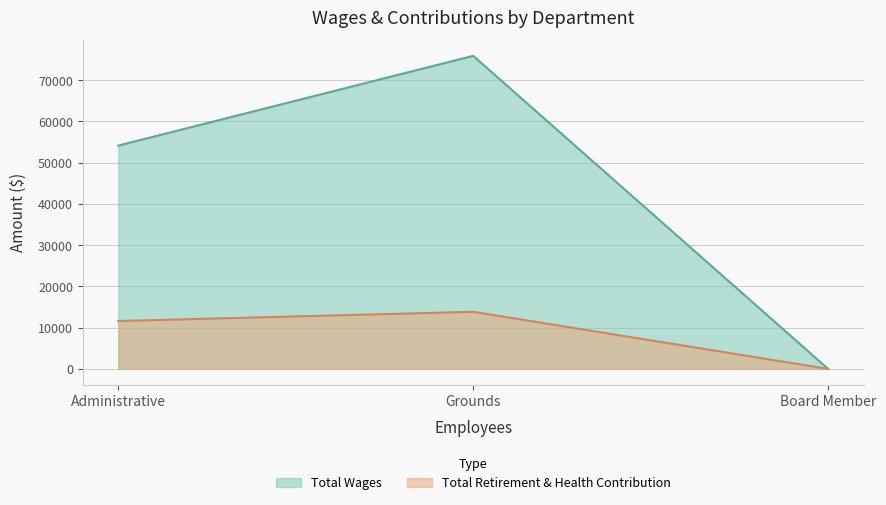

List the series in order of their peak value, lowest first.

Total Retirement & Health Contribution, Total Wages